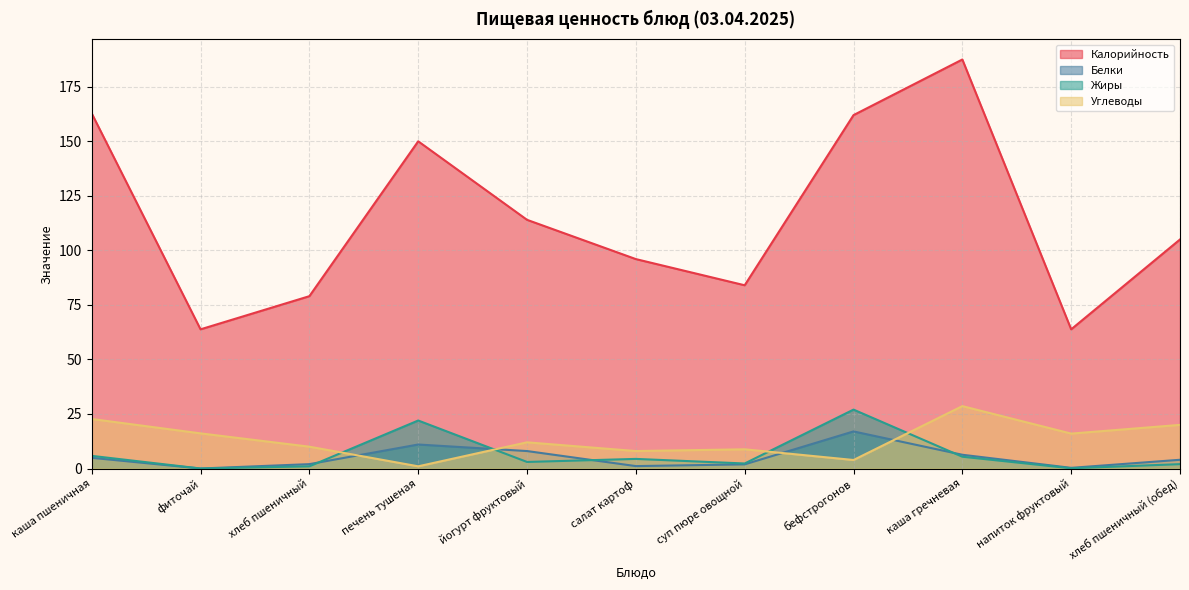

Does the chart display data point markers on the line(s)?

No